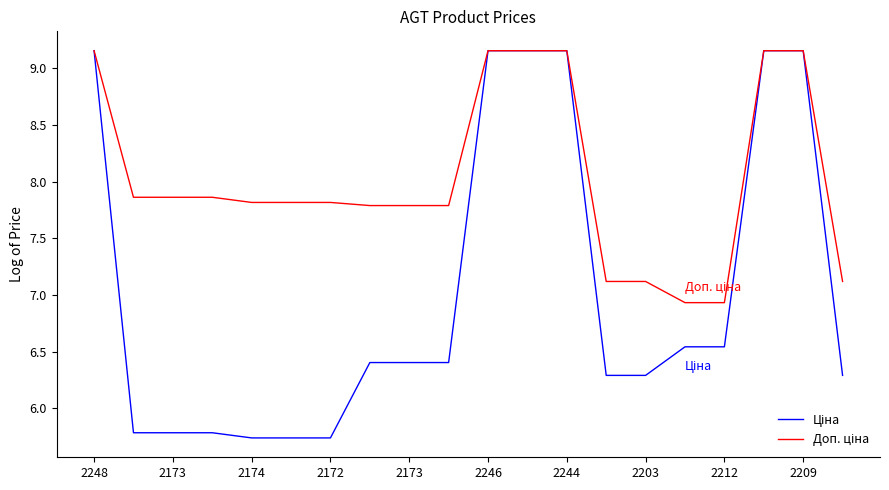

How many lines are shown in the chart?

2